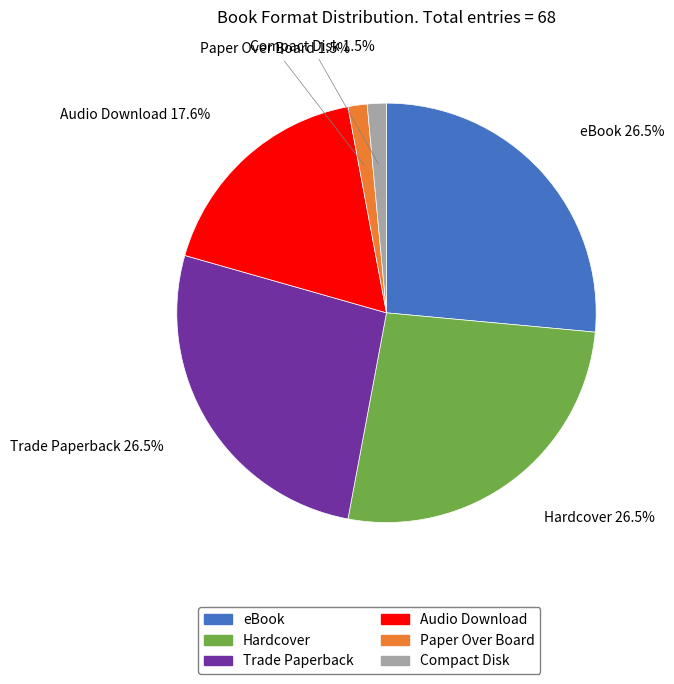

Which has a higher value, Trade Paperback or Paper Over Board?

Trade Paperback